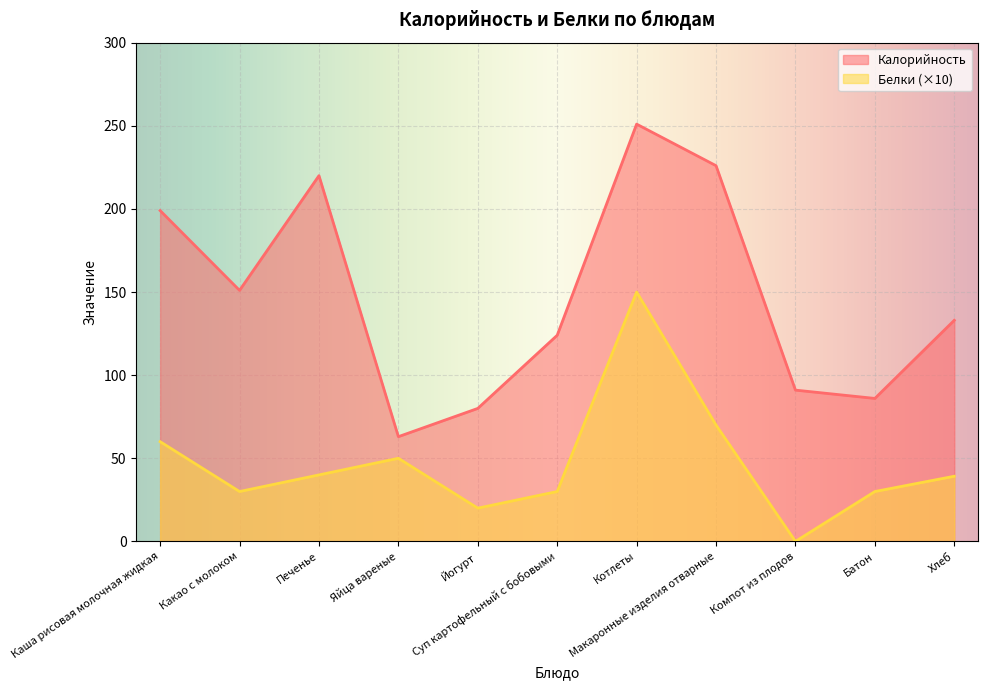

Which category has the lowest value in the Белки series?

Компот из плодов